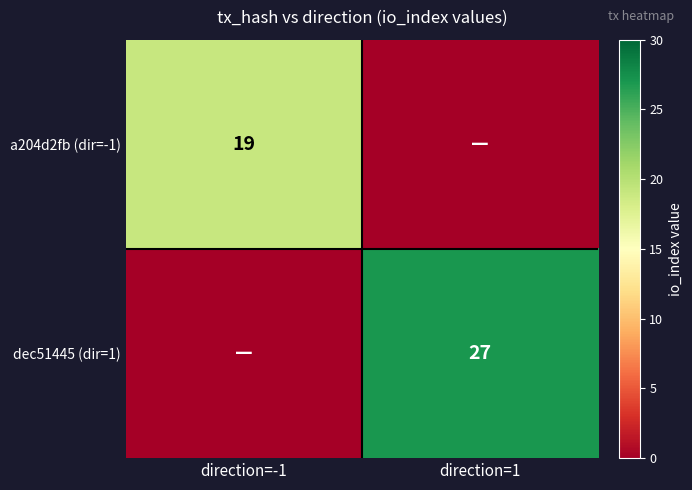

Is it true that a204d2fb (dir=-1) equals 32 at direction=-1?

False